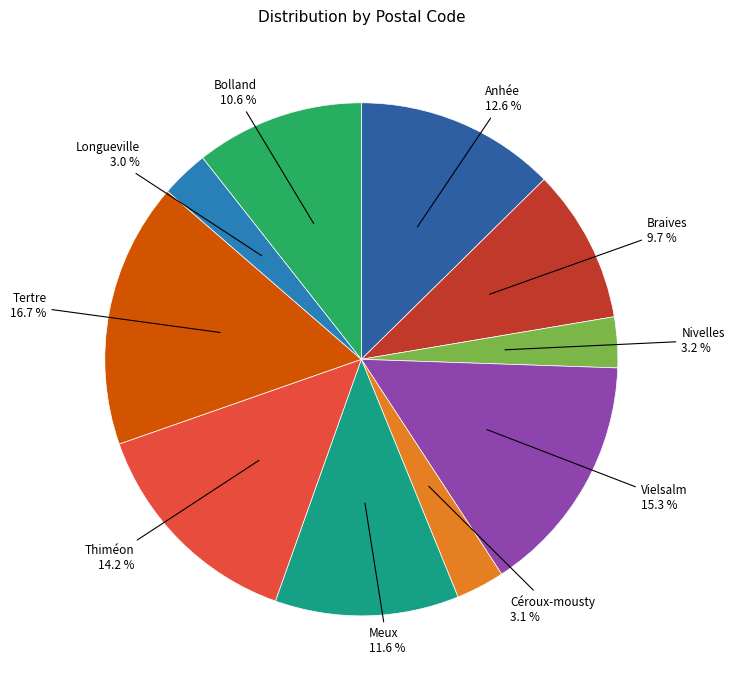

Approximately how many times larger is the value at Bolland compared to Braives?

1.1